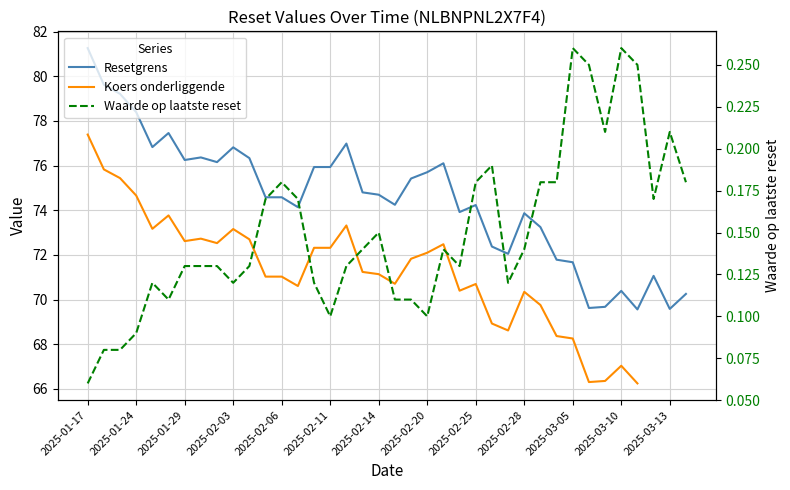

At which category is the sum across all series the highest?

2025-01-17